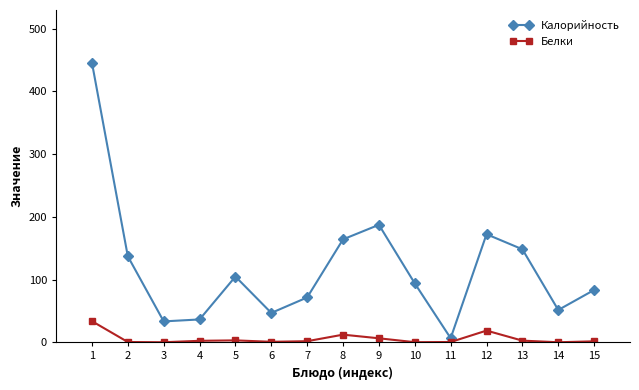

At 11, list the series in order from largest to smallest.

Калорийность, Белки